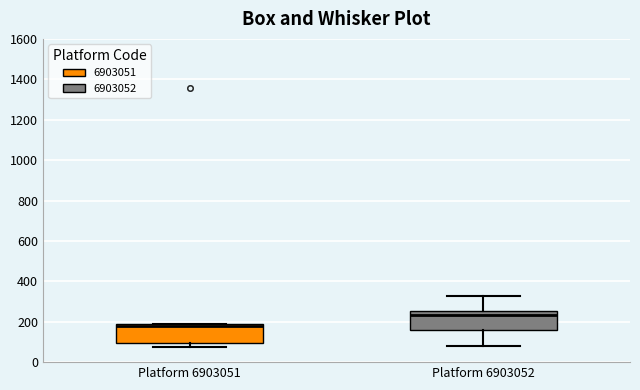

Reading left to right, transcribe this box plot: for each box, give where its median line is, the range the box spans, and where its two whiskers end, as read against the y-axis. The values are not printed on the chart, so give them approximately, as read against the axis.

Platform 6903051: median 180 (just below the box's upper edge), box 100 to 180, whiskers 80 to 180
Platform 6903052: median 240, box 160 to 260, whiskers 80 to 320